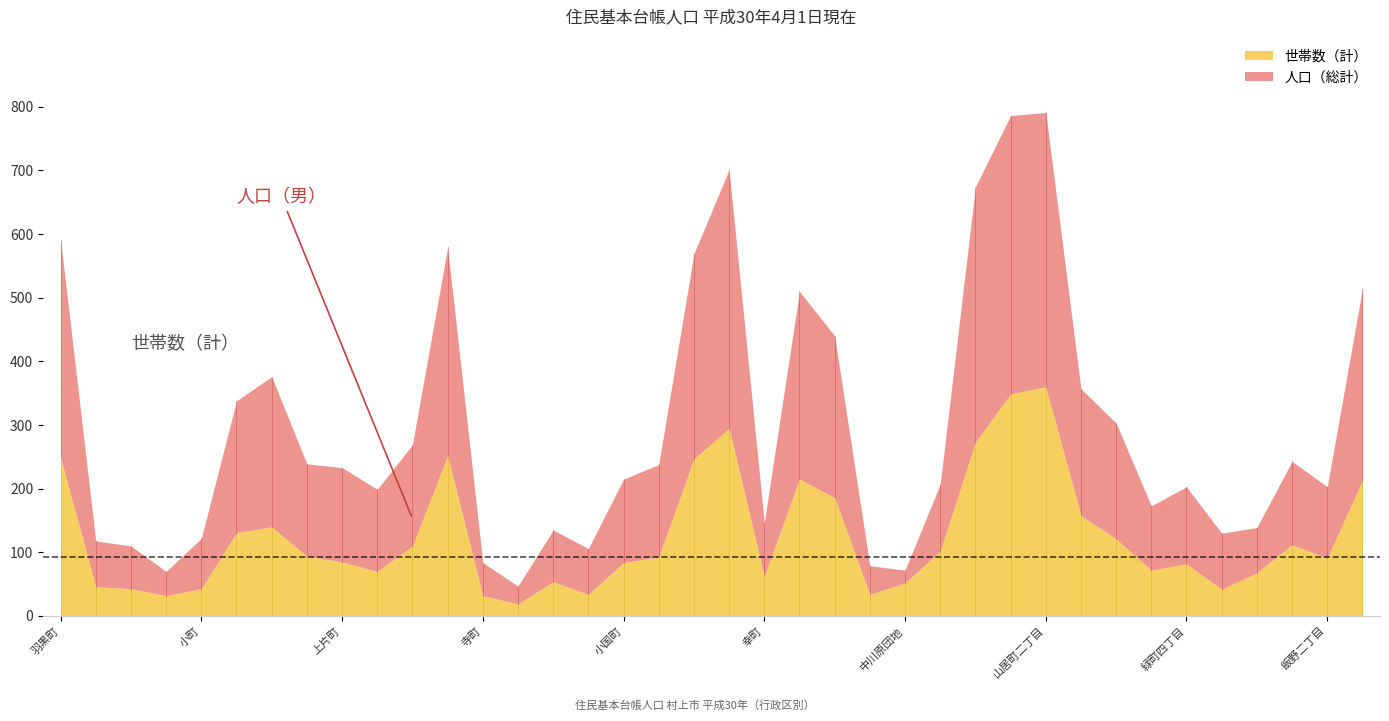

What is the value of the 人口（総計） point at the 20th from the left?

701